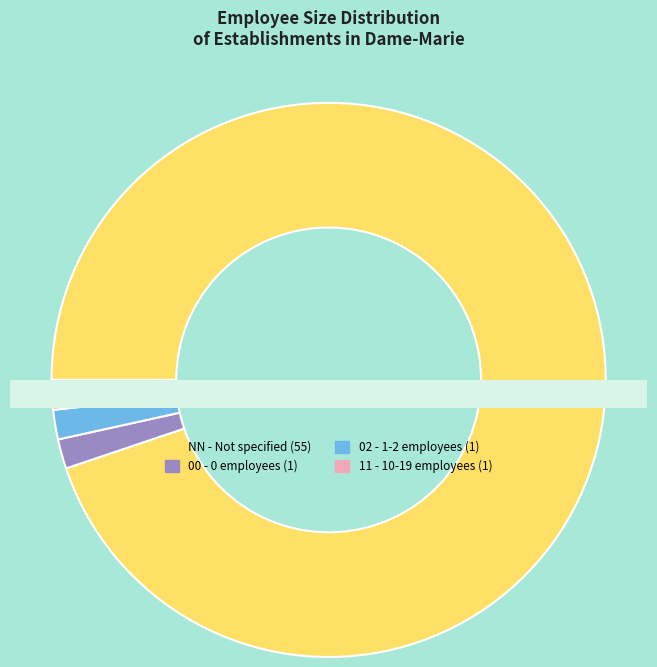

Between NN and 00, which is larger?

NN